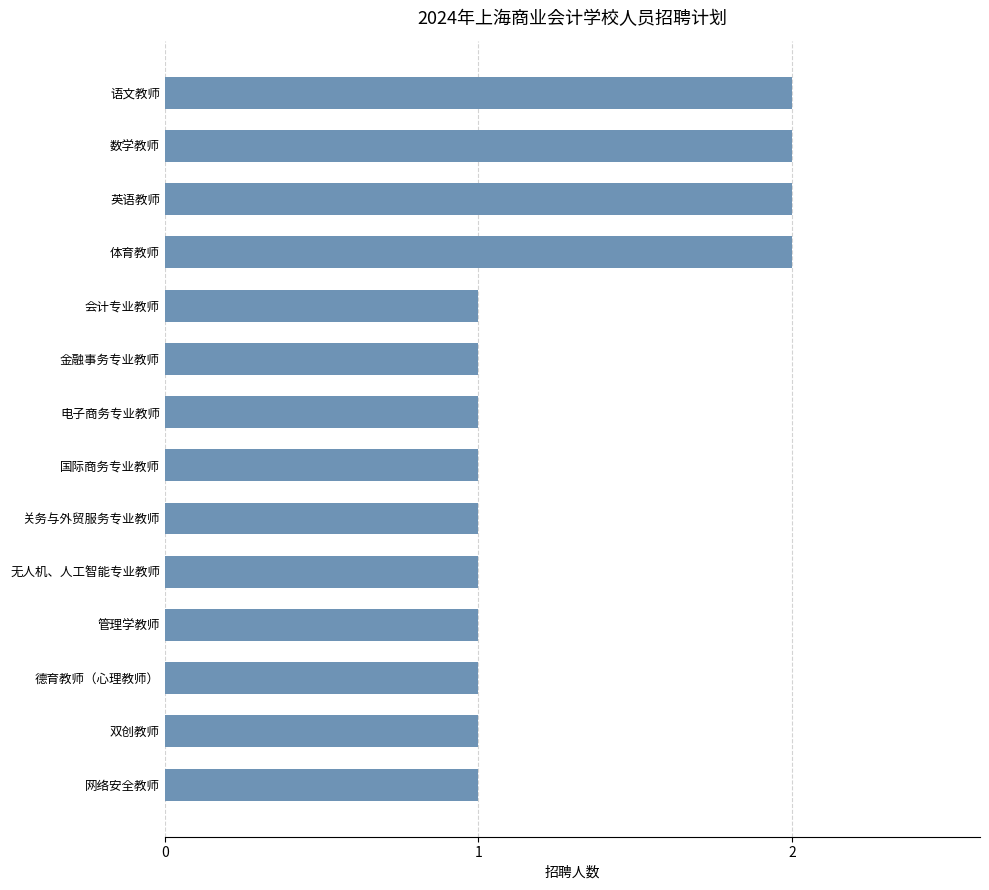

What is the sum of all values?

18